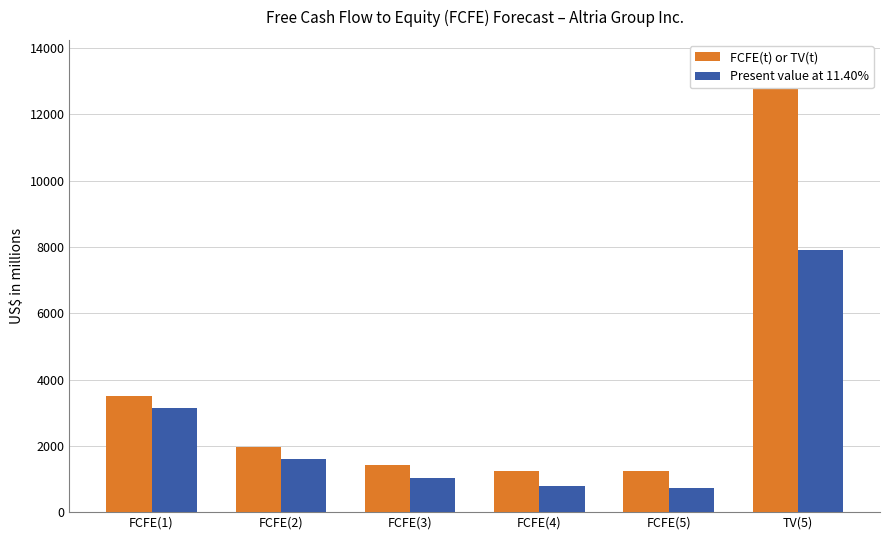

How many data points does each series have?

6